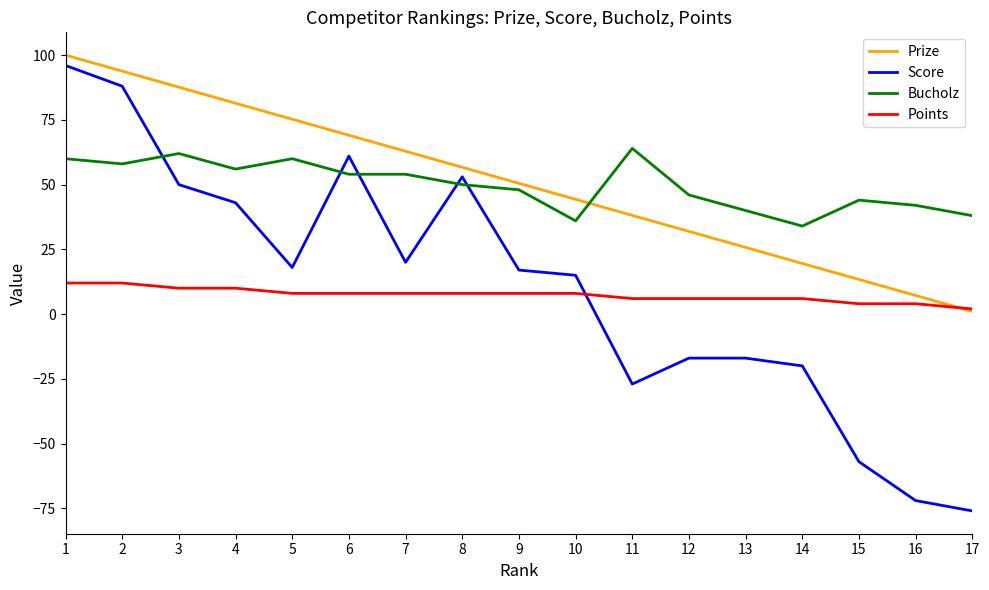

Is the value of Points at 10 greater than the value of Bucholz at 8?

No